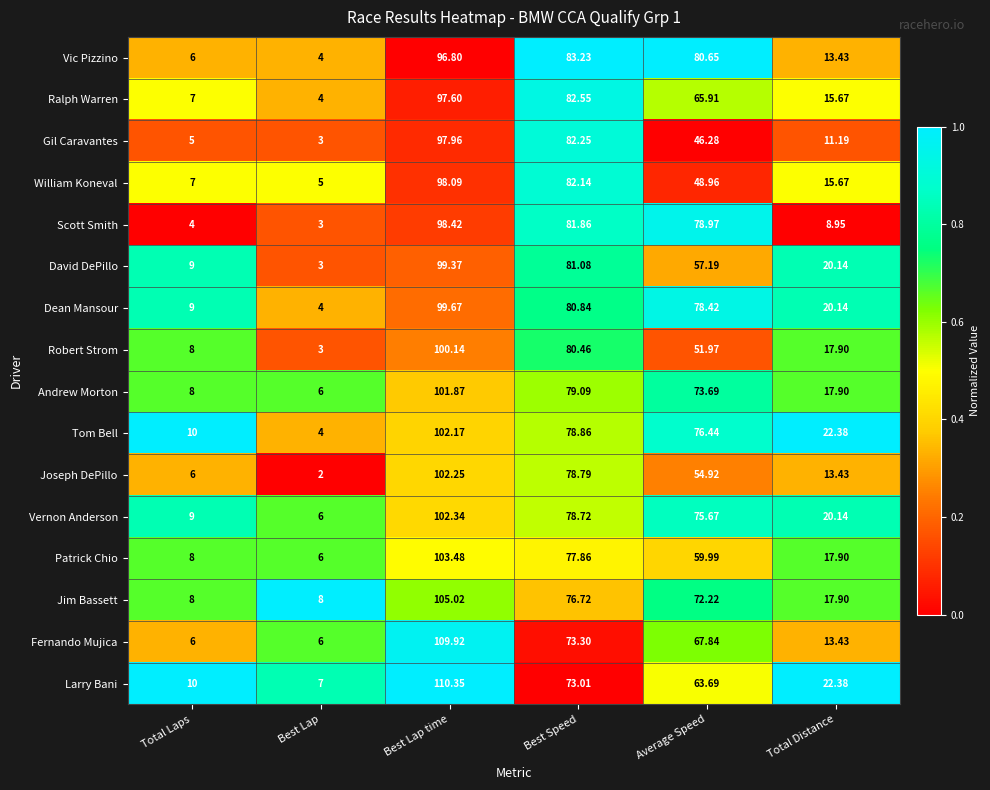

Between Best Lap and Total Distance, which series saw the biggest shift?

Tom Bell